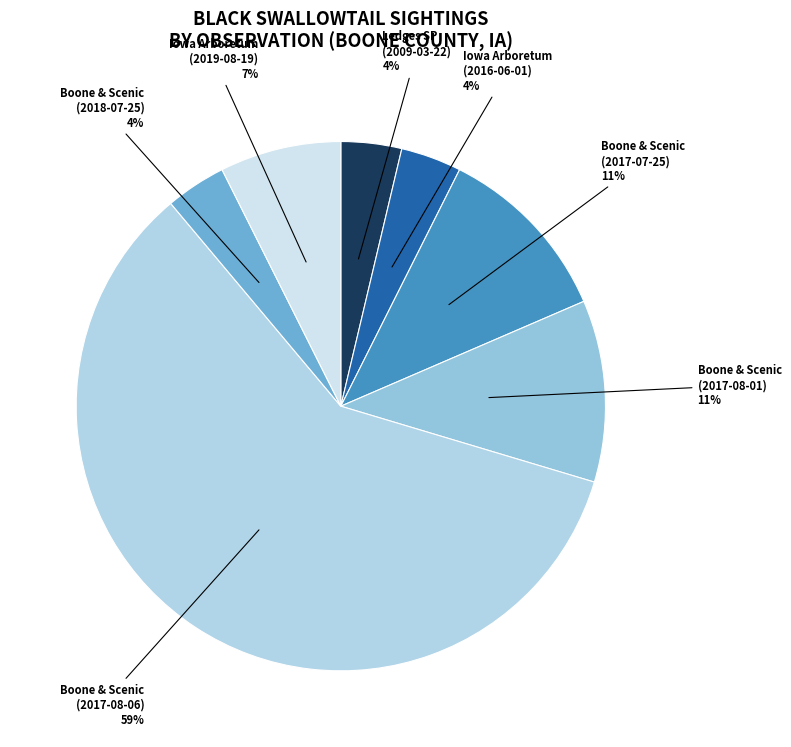

How many segments does this pie chart have?

7